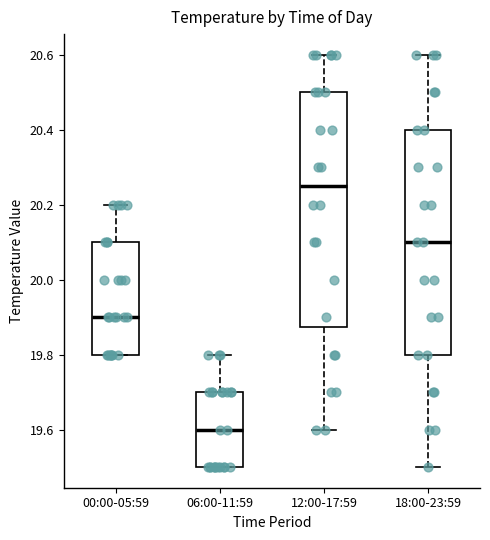

Where is the lower edge of the box for 18:00-23:59 on the y-axis? The values are not printed on the chart, so give them approximately, as read against the axis.

19.80